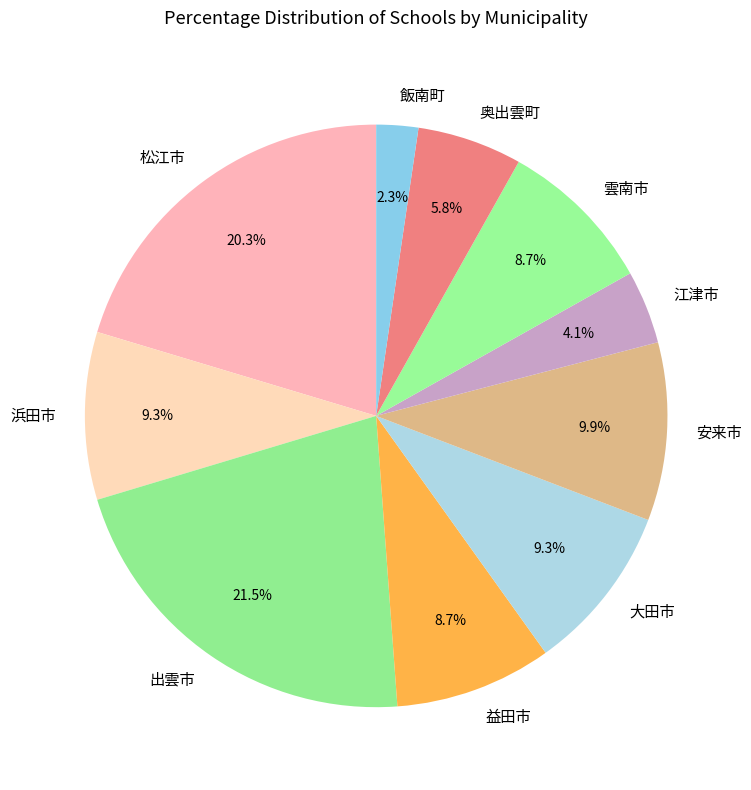

To the nearest percent, what is the combined percentage of 浜田市 and 雲南市?

18%